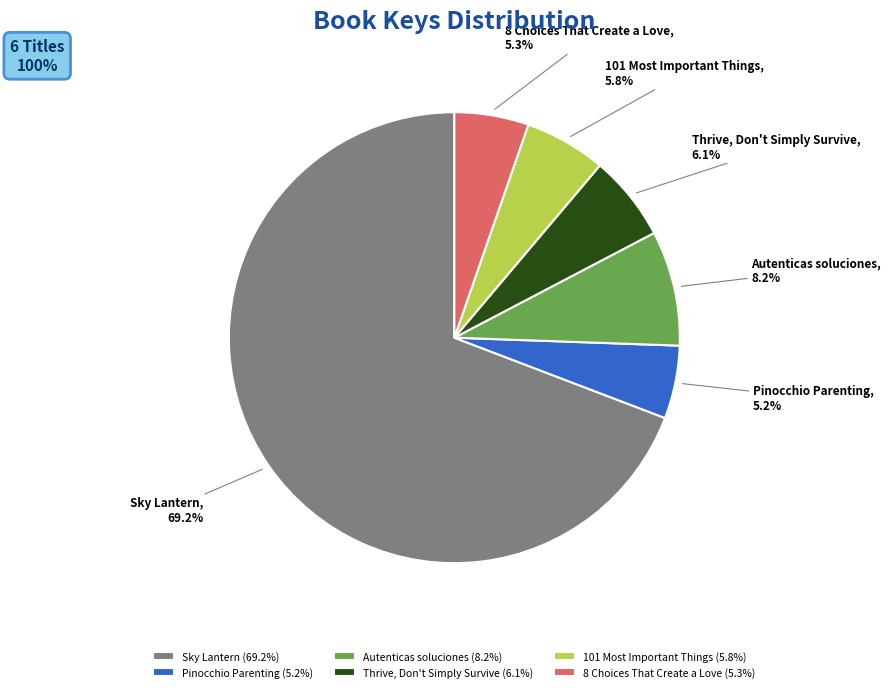

Count the number of slices in the pie.

6